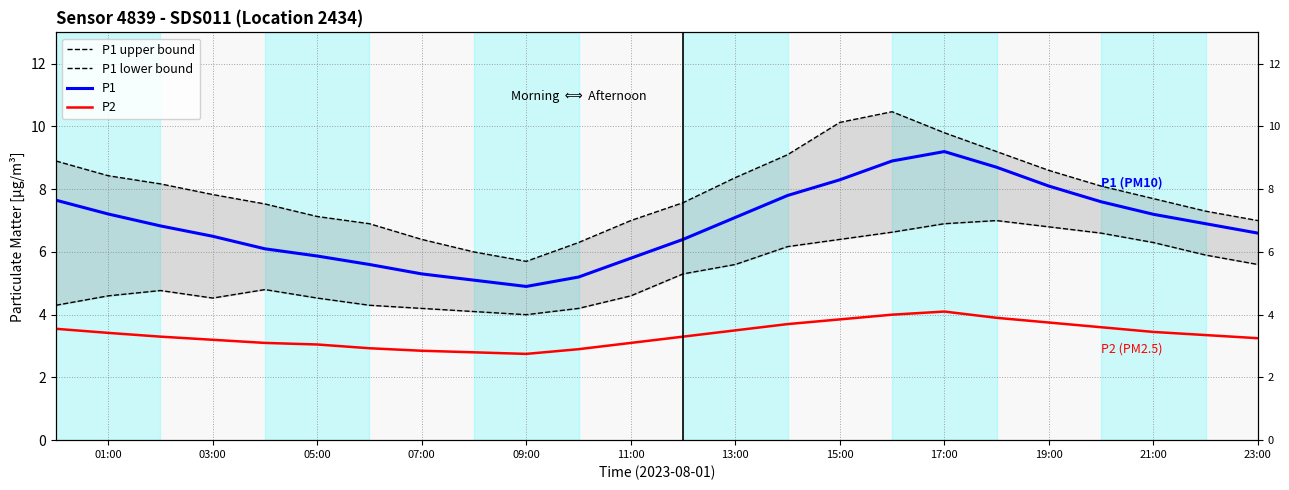

True or false: P2 and P1 upper bound intersect in this chart.

False